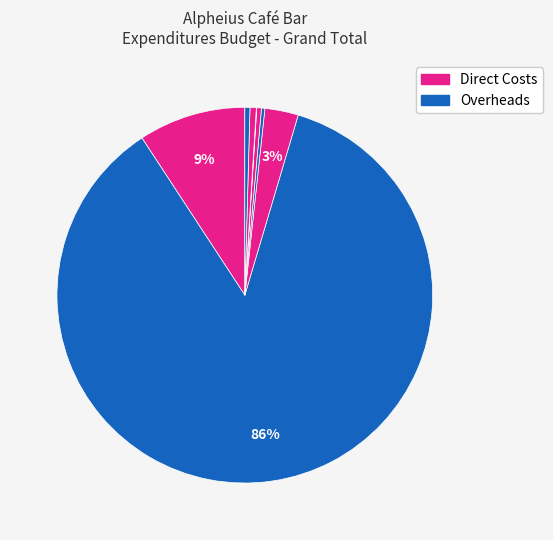

To the nearest percent, what is the average slice percentage?

12%